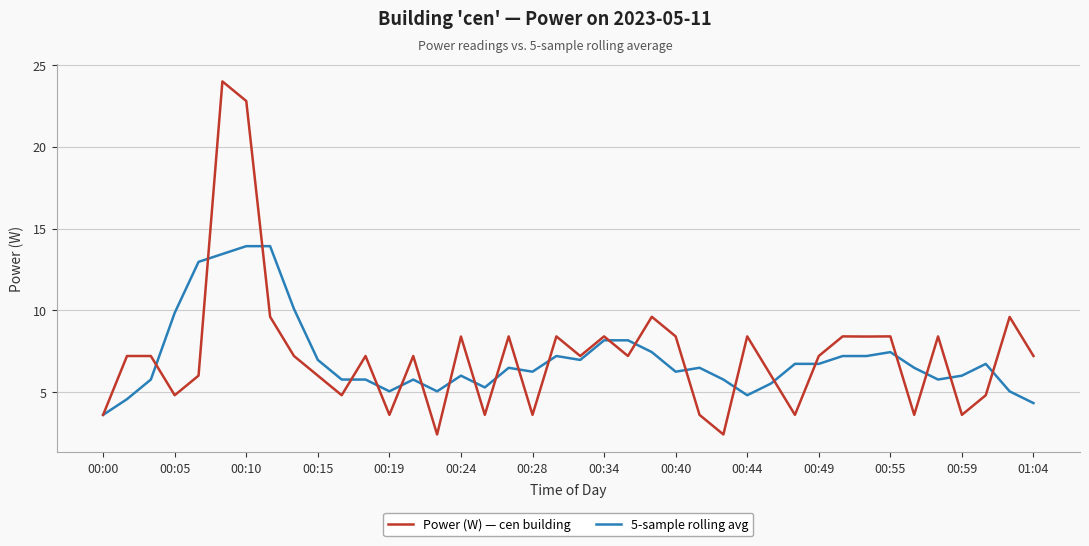

What is the highest value of the Power (W) — cen building series?

24.0